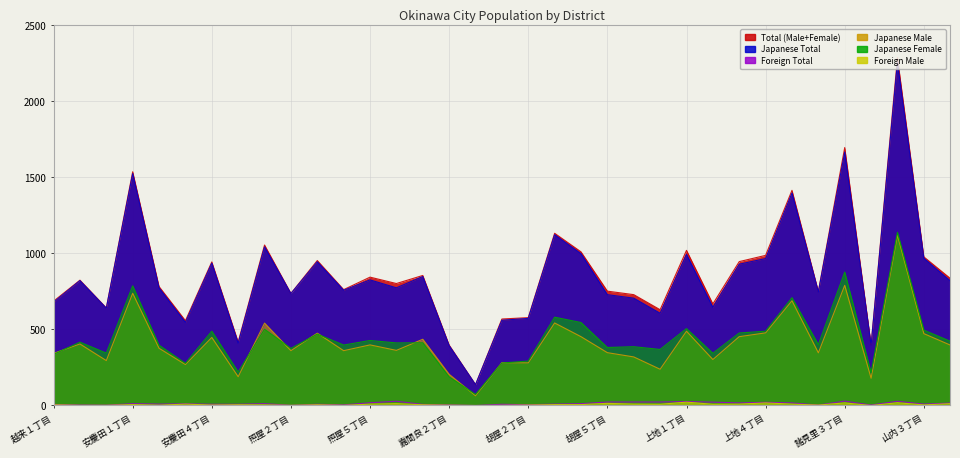

Where is the first local maximum for Foreign Male?

安慶田１丁目